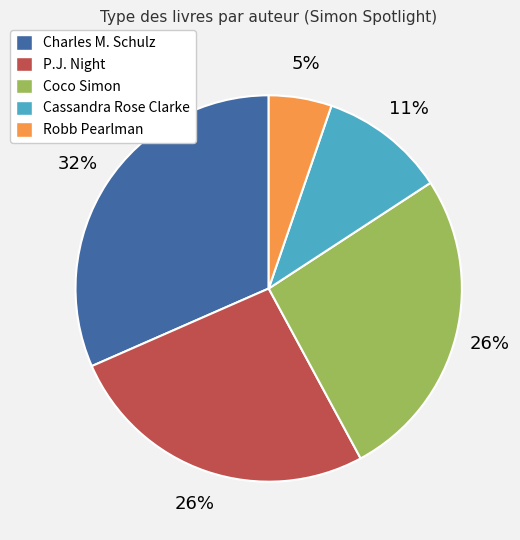

Combined, do P.J. Night and Coco Simon account for over 50%?

Yes